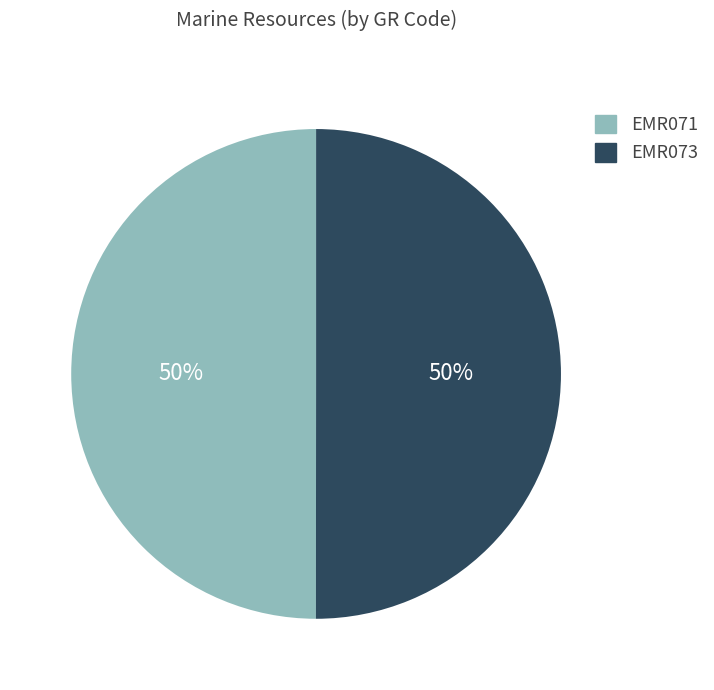

The EMR071 slice represents 50% of the pie. True or false?

True